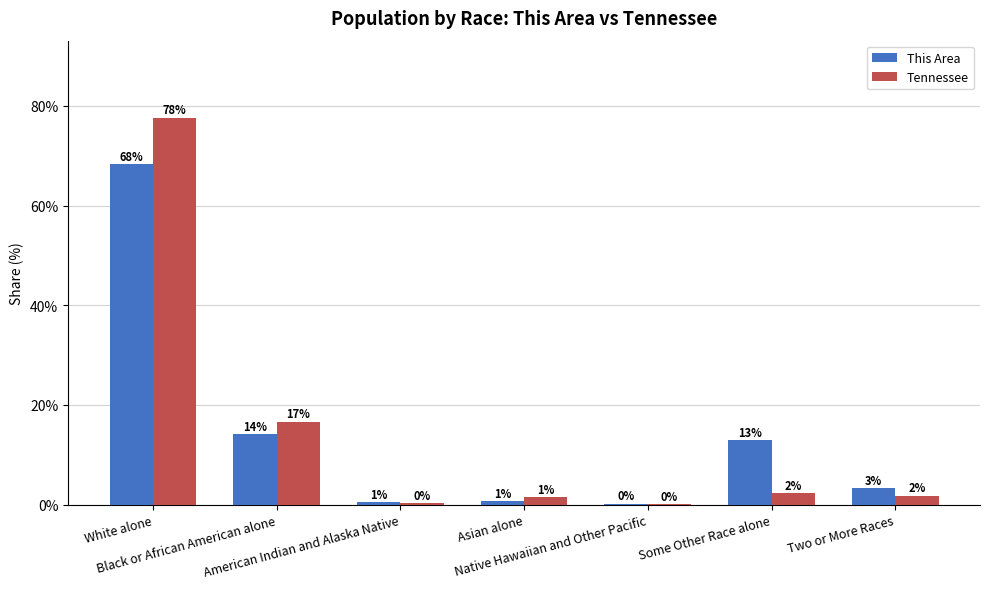

What are all the series names shown in the legend?

This Area, Tennessee